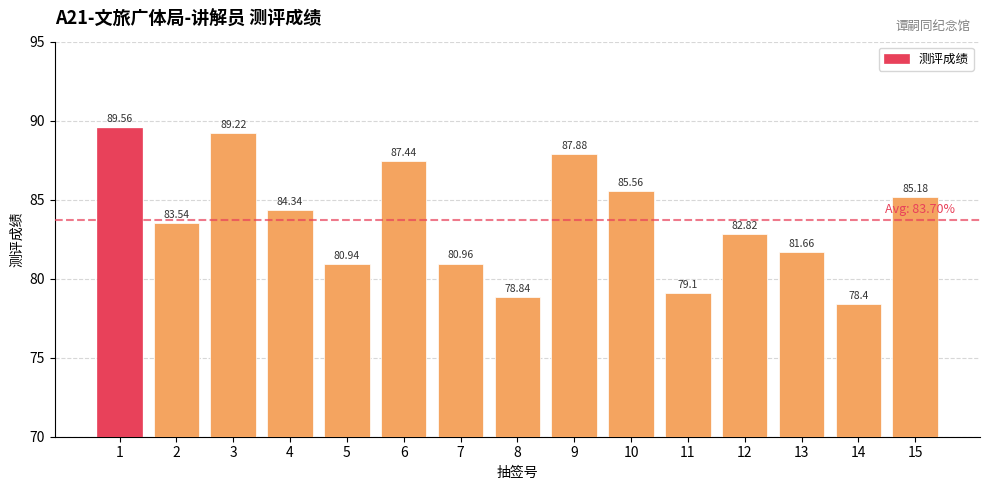

True or false: the data shows 18.5 at 10.

False